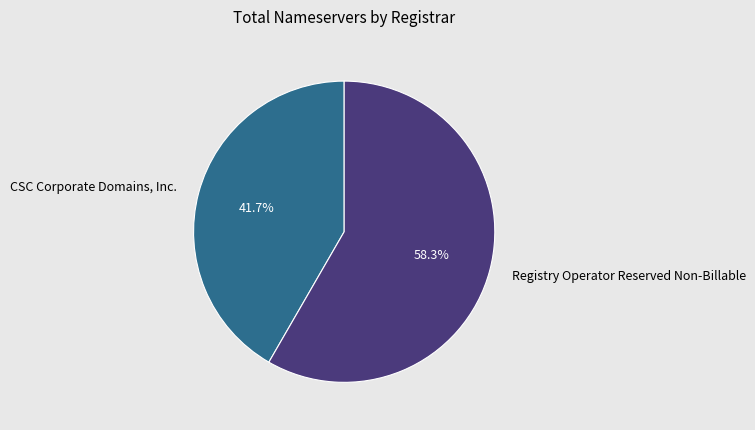

What percentage do Registry Operator Reserved Non-Billable and CSC Corporate Domains, Inc. together represent?

100.0%